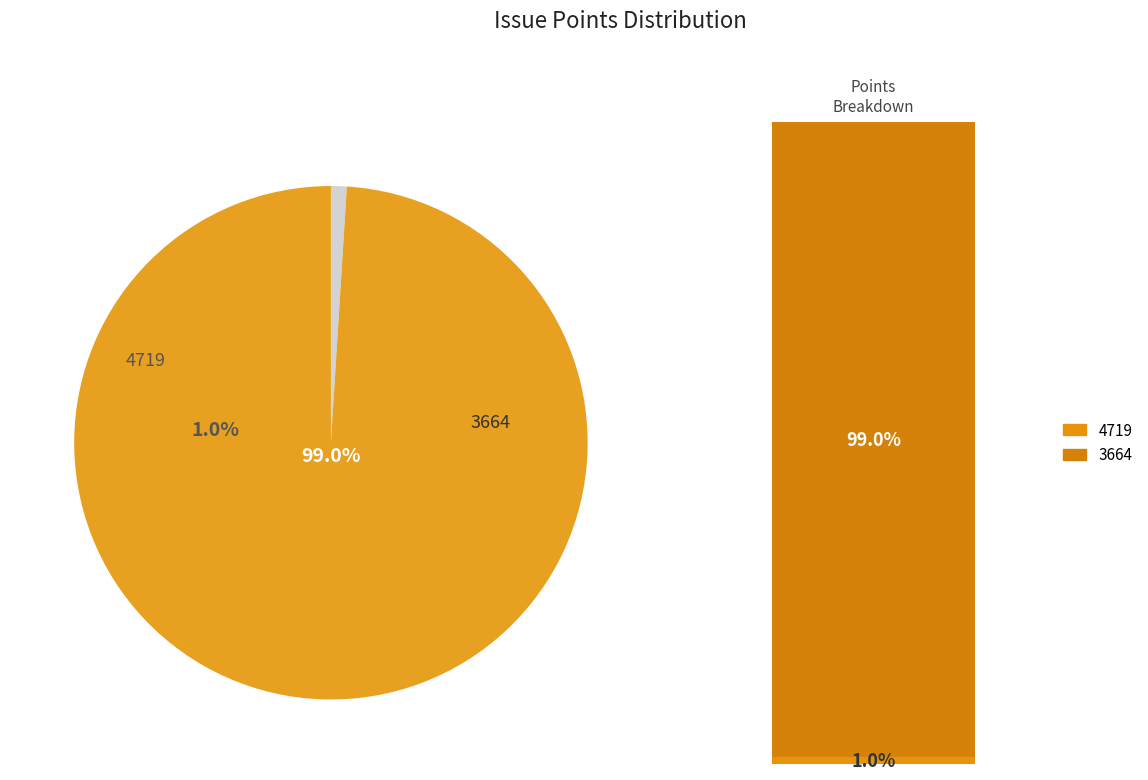

Which slice is the largest?

3664